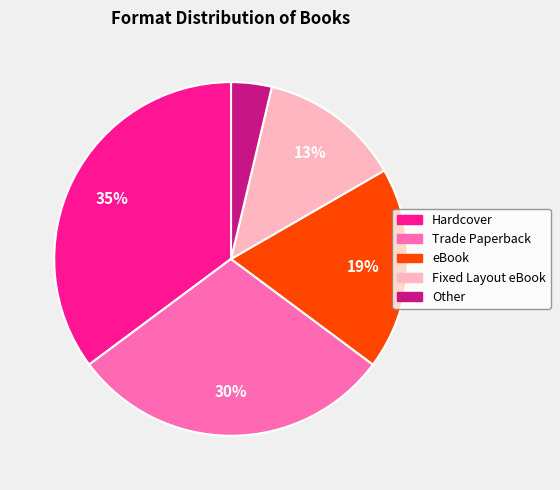

To the nearest percent, what is the average slice percentage?

20%